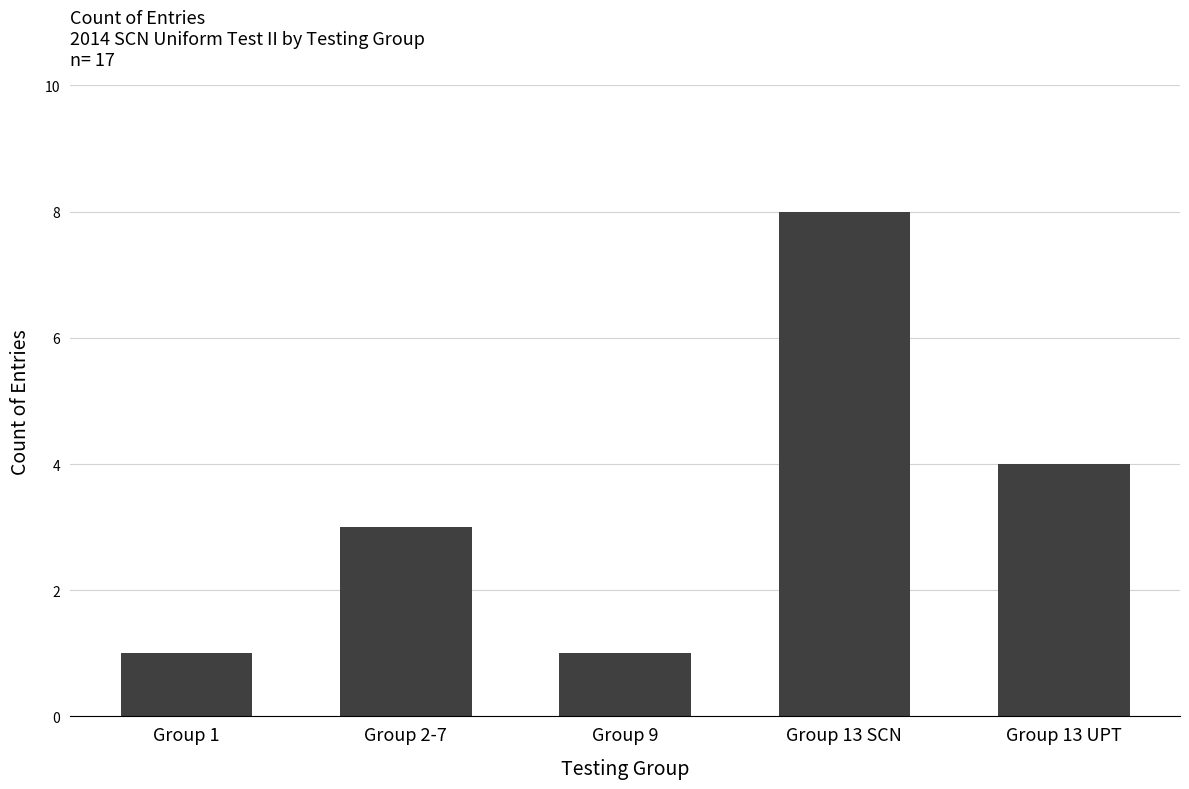

What is the change in value from Group 2-7 to Group 13 UPT?

+1